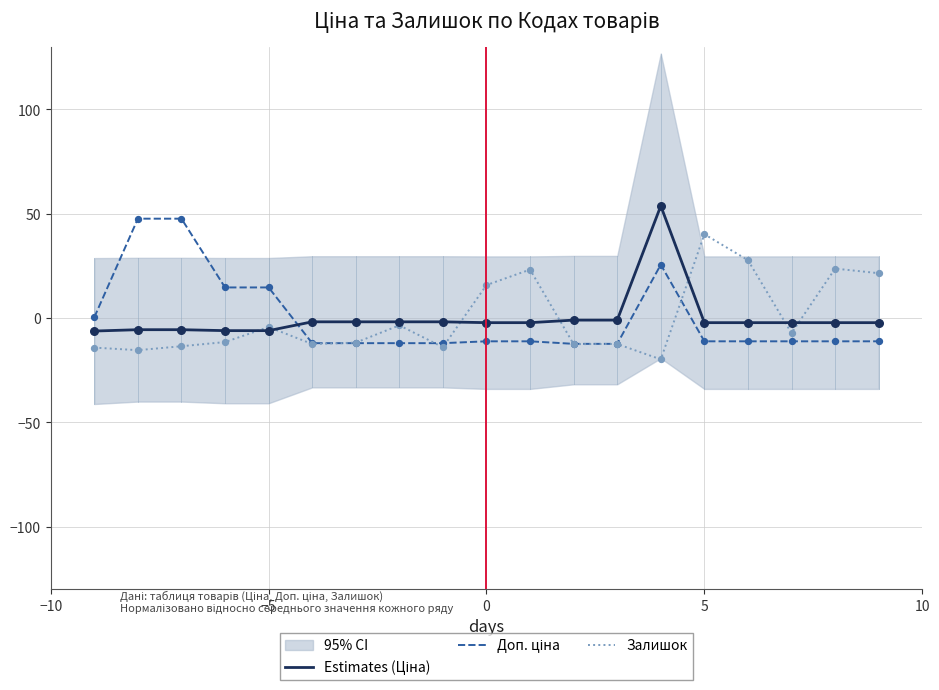

Which series has the widest spread of Y values?

Estimates (Ціна)